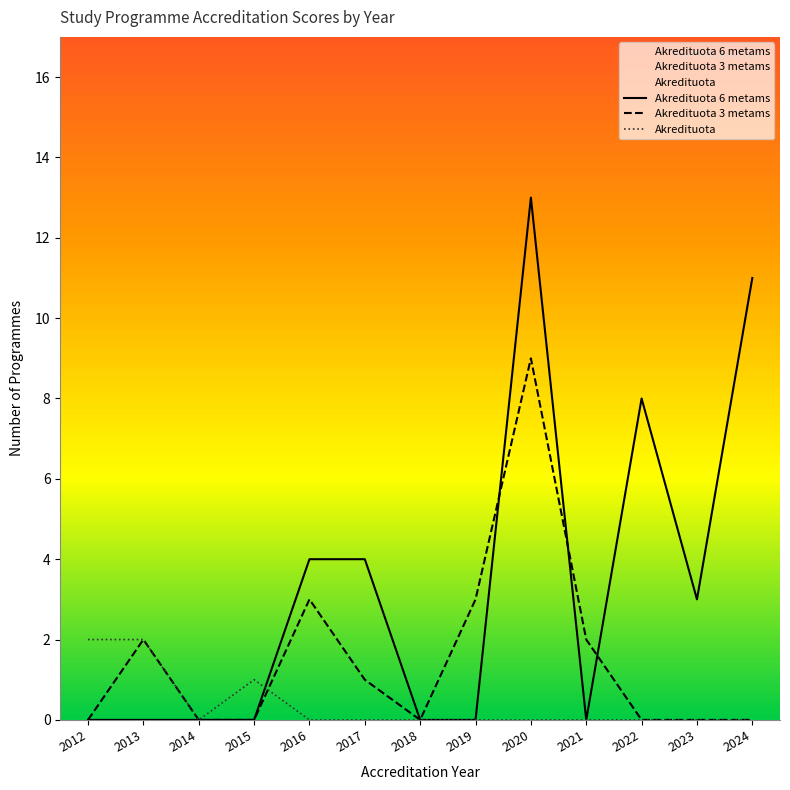

True or false: Akredituota 6 metams has a value of 4 at 2021.

False